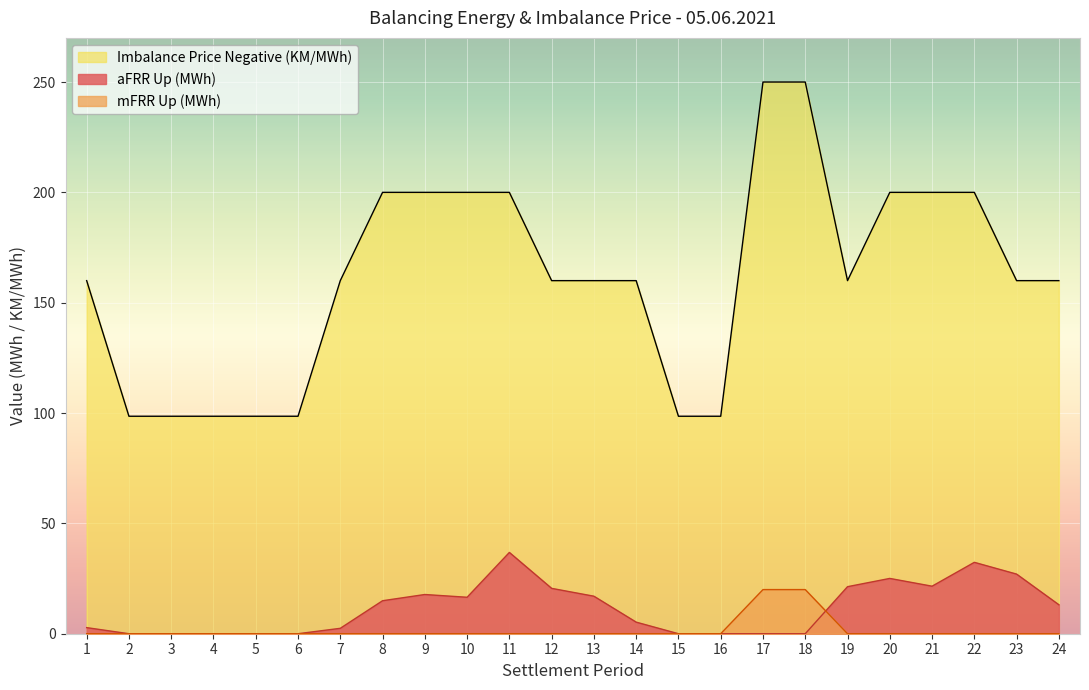

In aFRR Up (MWh), how many points are lower than both neighbors (excluding endpoints)?

2